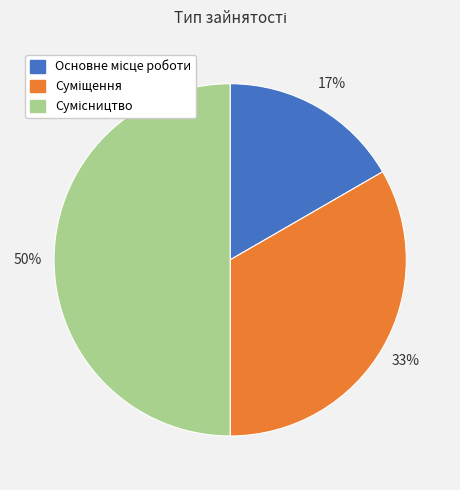

To the nearest percent, what is the difference between the largest and smallest slice percentages?

33%